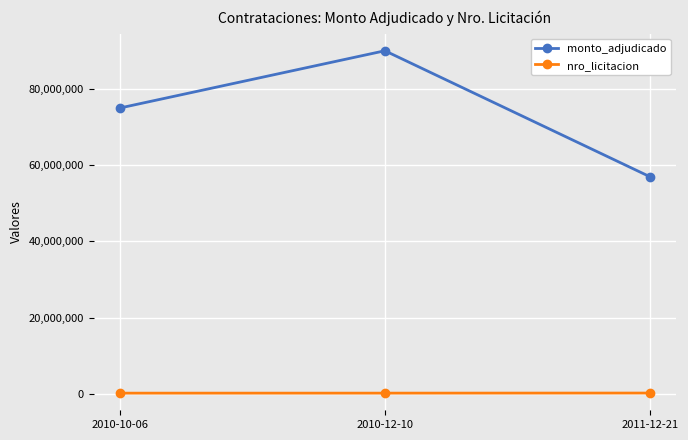

Which series has the largest total across all categories?

monto_adjudicado